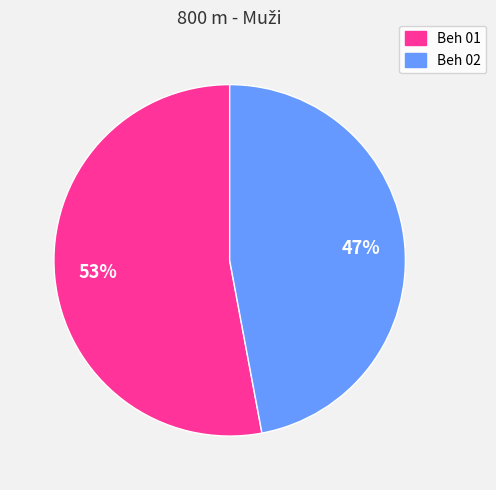

Which slice represents more than half of the pie?

Beh 01